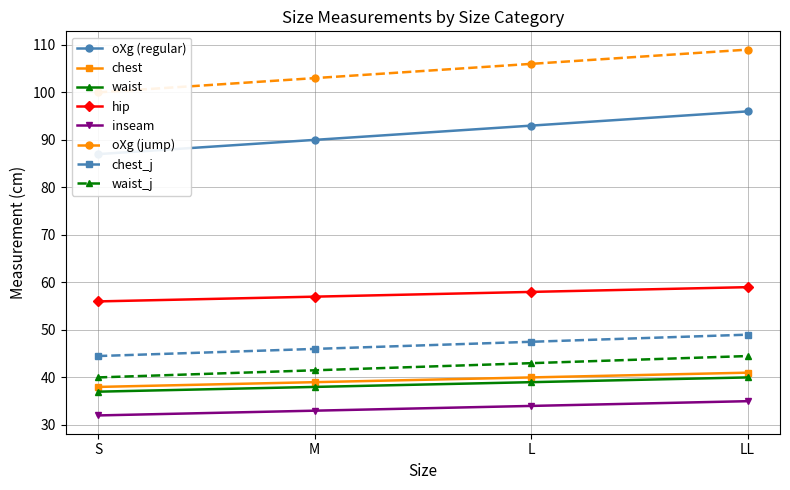

What is the value of the inseam point at the 3rd from the left?

34.0